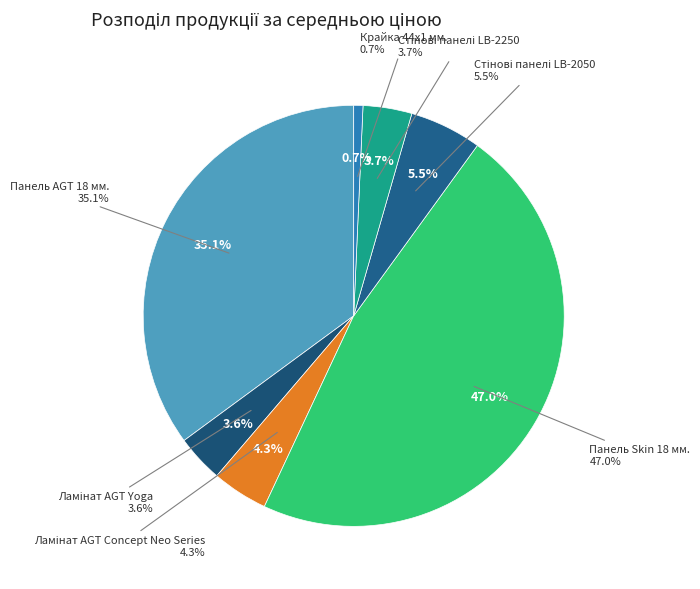

Combined, what portion of the pie is Ламінат AGT Concept Neo Series and Панель Skin 18 мм.?

51.3%